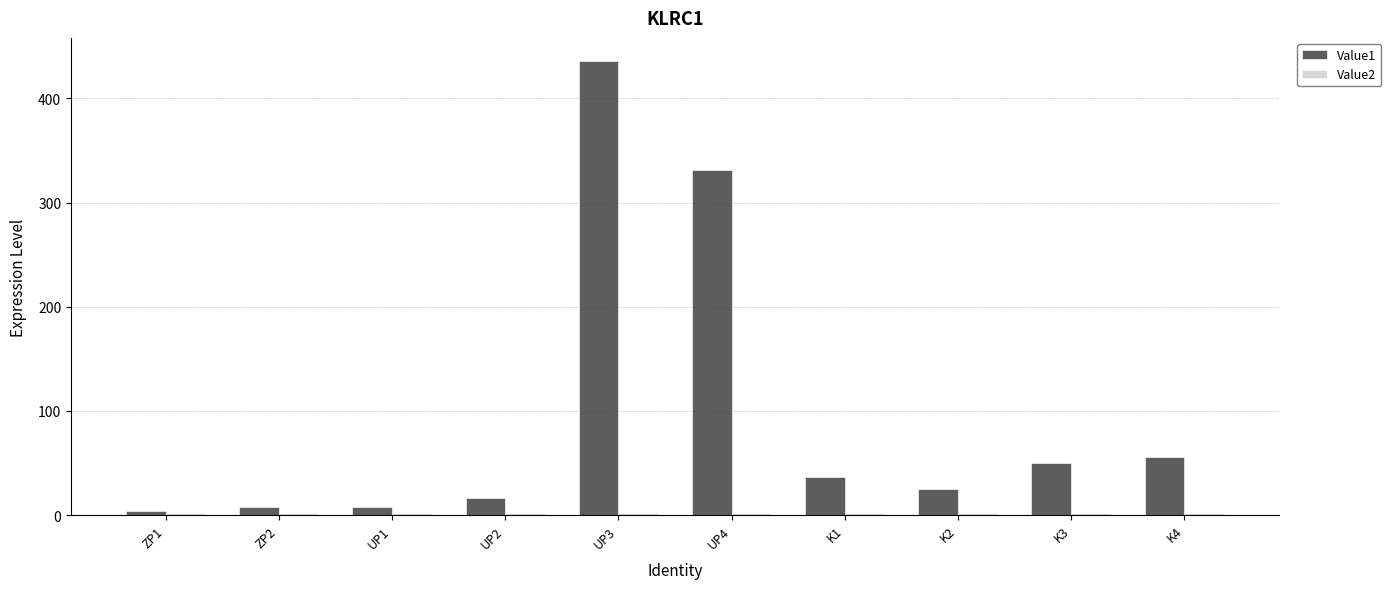

What is the minimum value shown in the chart?

2.0